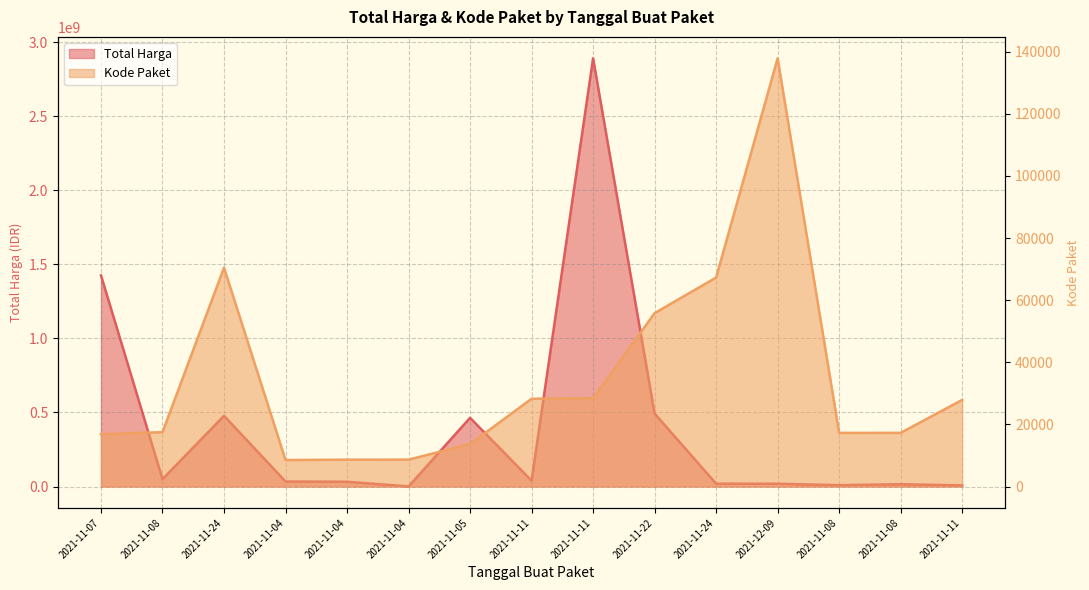

Rank the series at 2021-11-11 from lowest to highest value.

Kode Paket, Total Harga